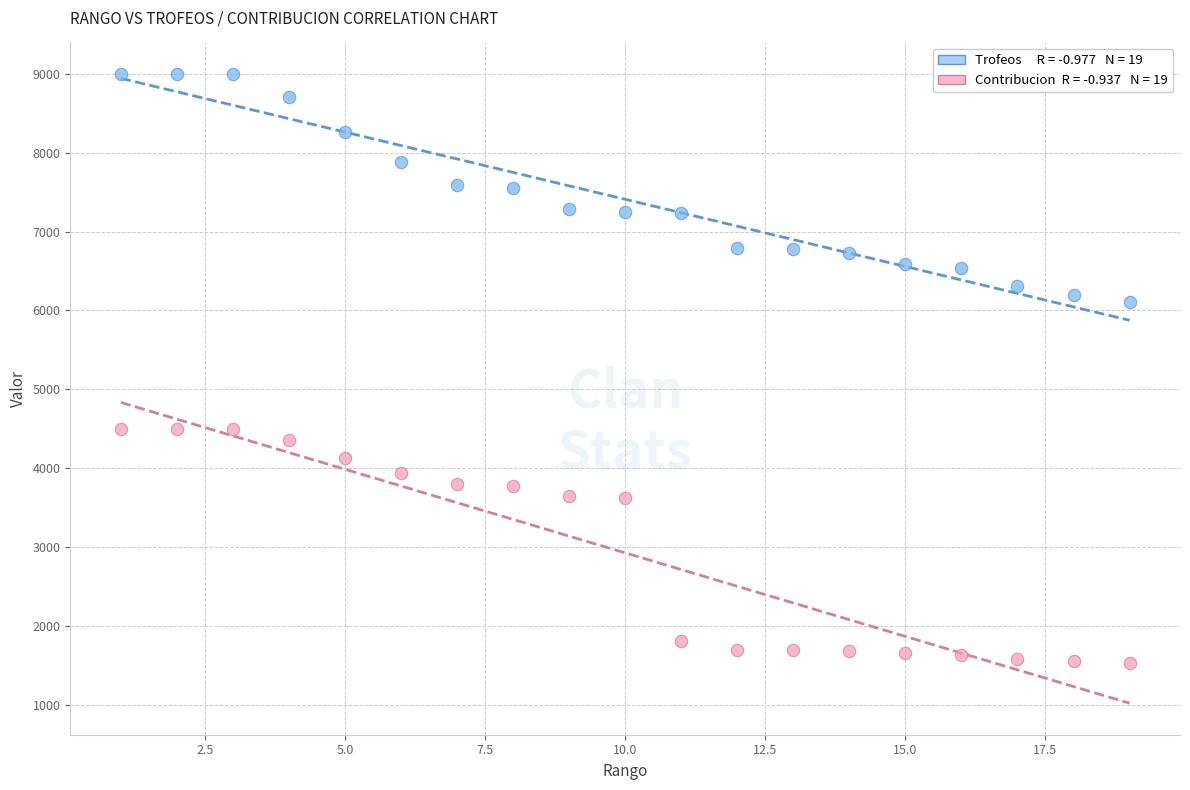

Across all data points, what is the range of X values (max minus min)?

18